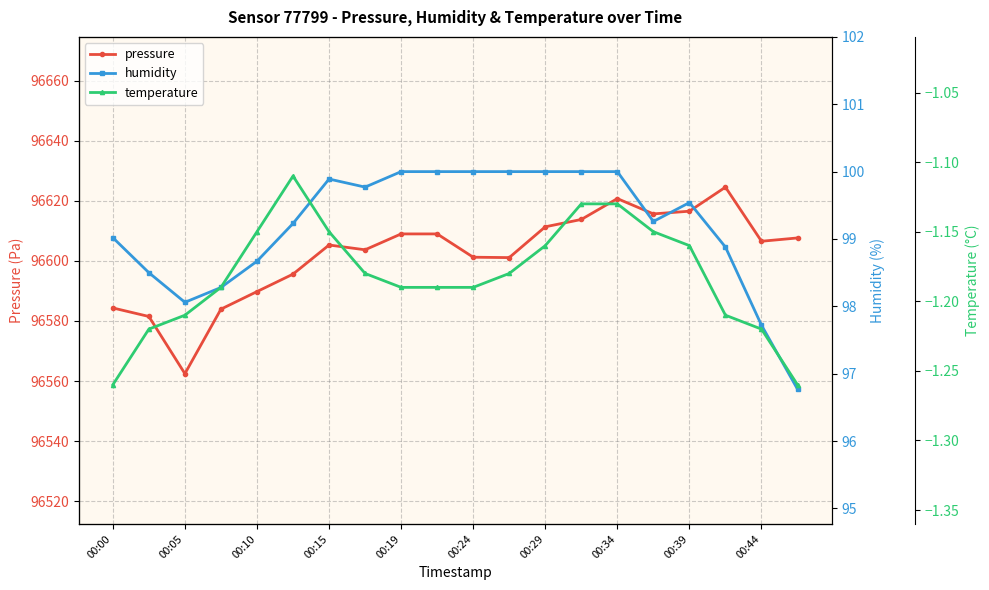

What is the highest value of the temperature series?

-1.1